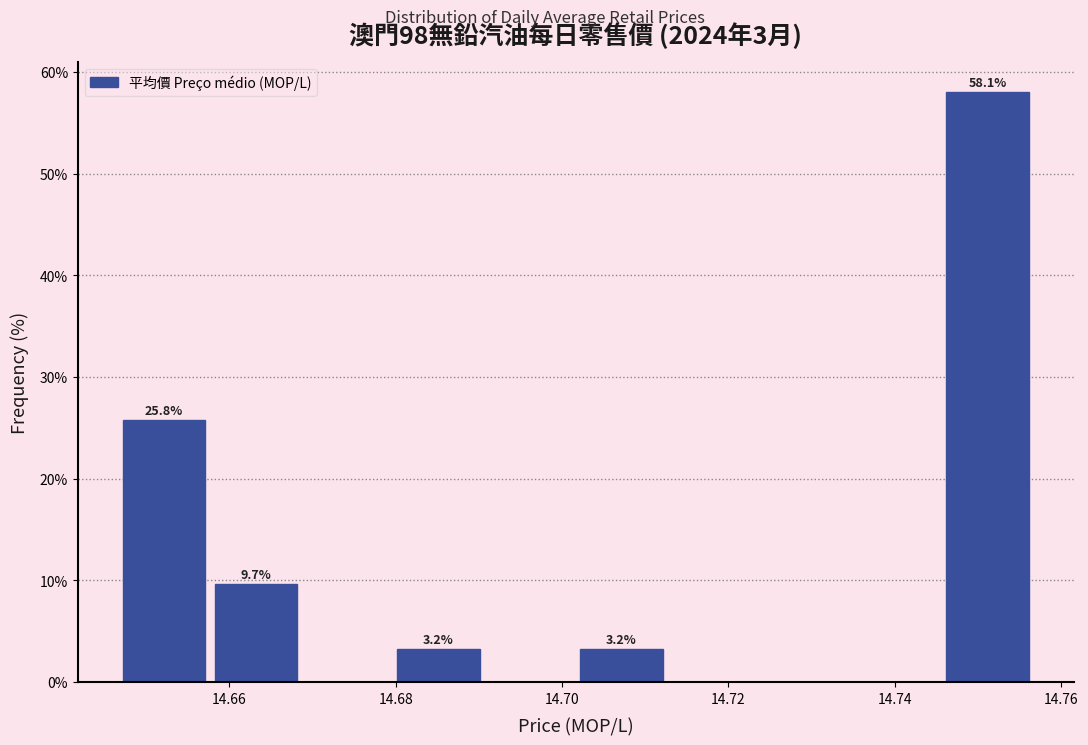

Over which range of the x-axis is the bar tallest?

14.746 to 14.756